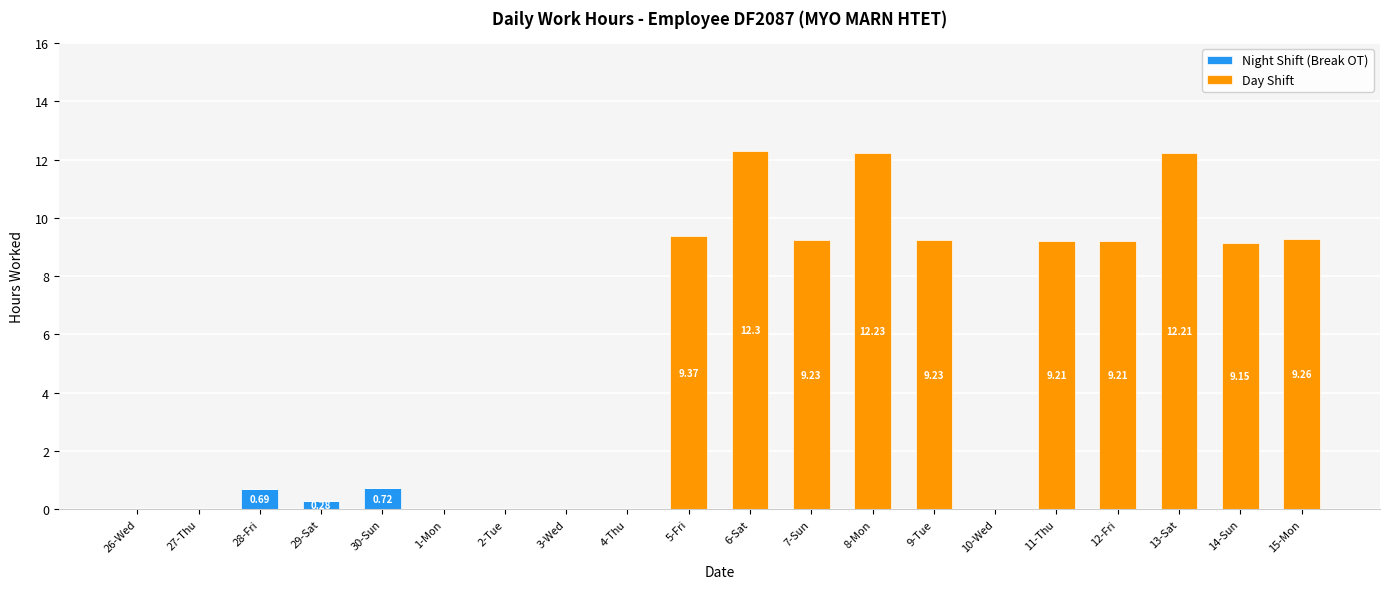

Is it true that Night Shift (Break OT) equals 0.3 at 29-Sat?

True